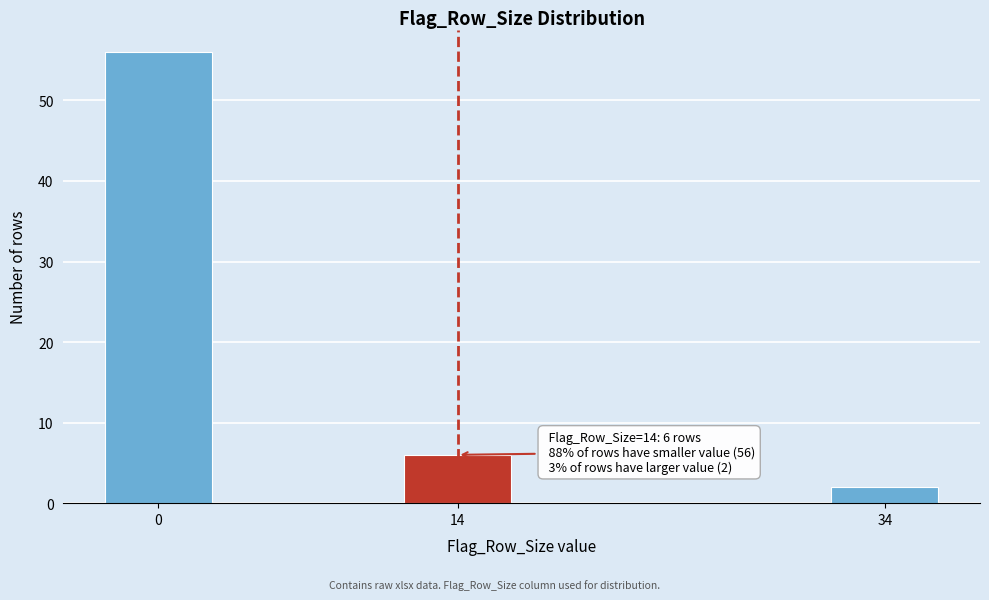

Reading left to right, list all the values displayed in this chart.

0=56	14=6	34=2